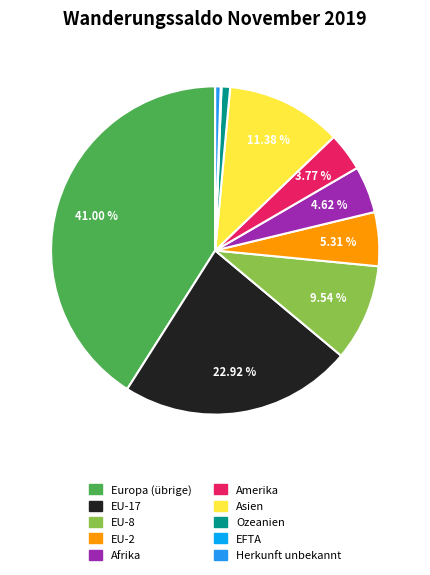

Which has a higher value, Europa (übrige) or EU-8?

Europa (übrige)